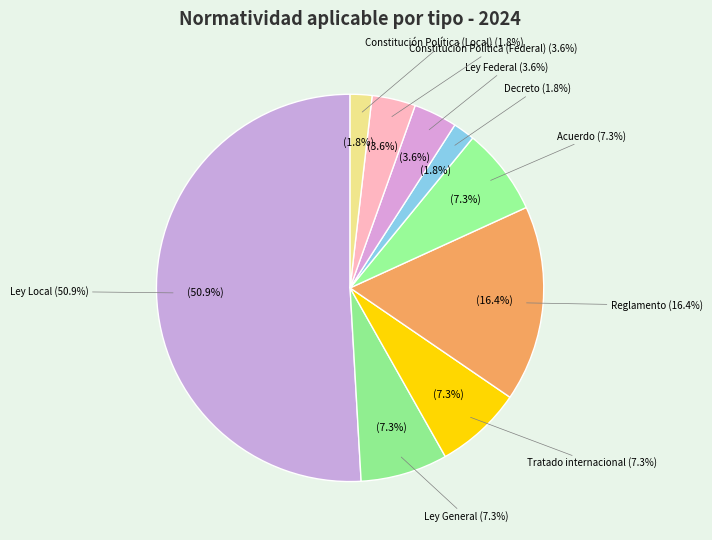

Do Constitución Política (Federal) and Tratado internacional together represent more than half of the pie?

No